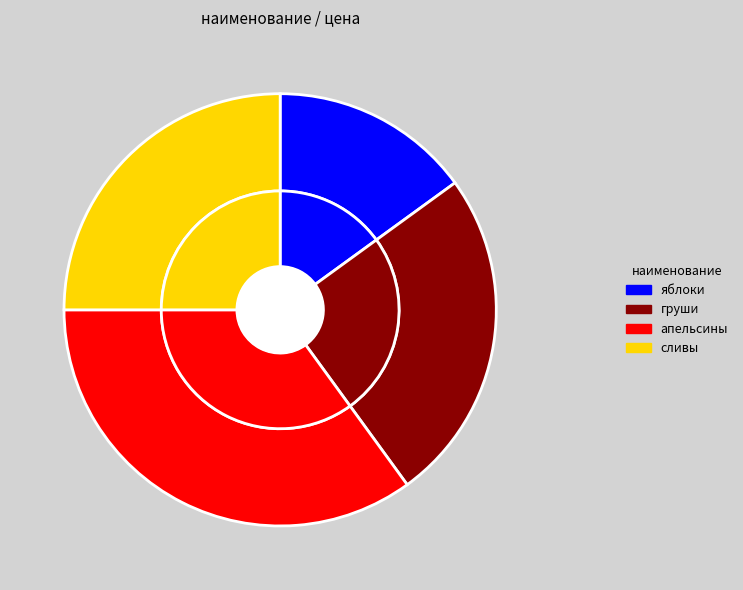

True or false: груши accounts for 19% of the total.

False